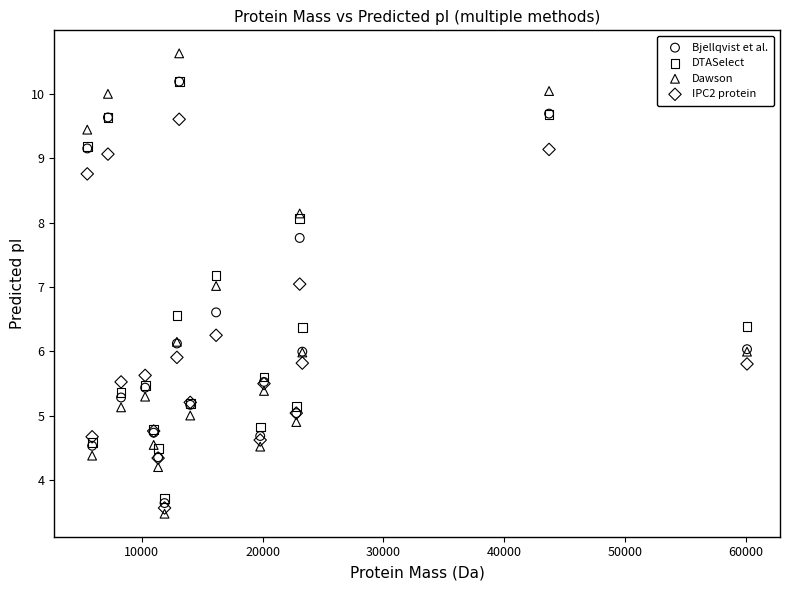

What are all the series names shown in the legend?

Bjellqvist et al., DTASelect, Dawson, IPC2 protein